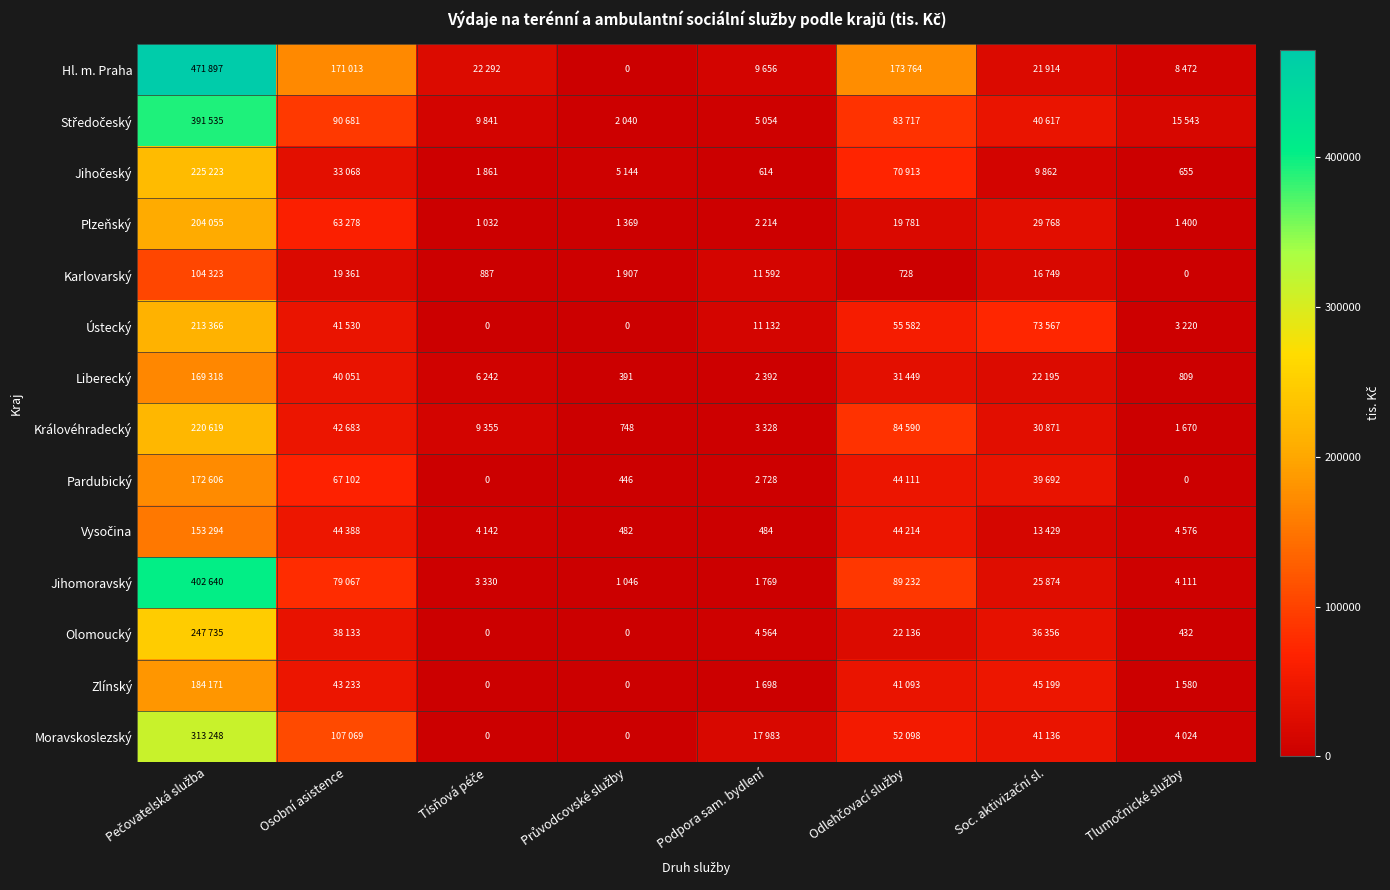

Which series changed the most between Osobní asistence and Tísňová péče?

Hl. m. Praha